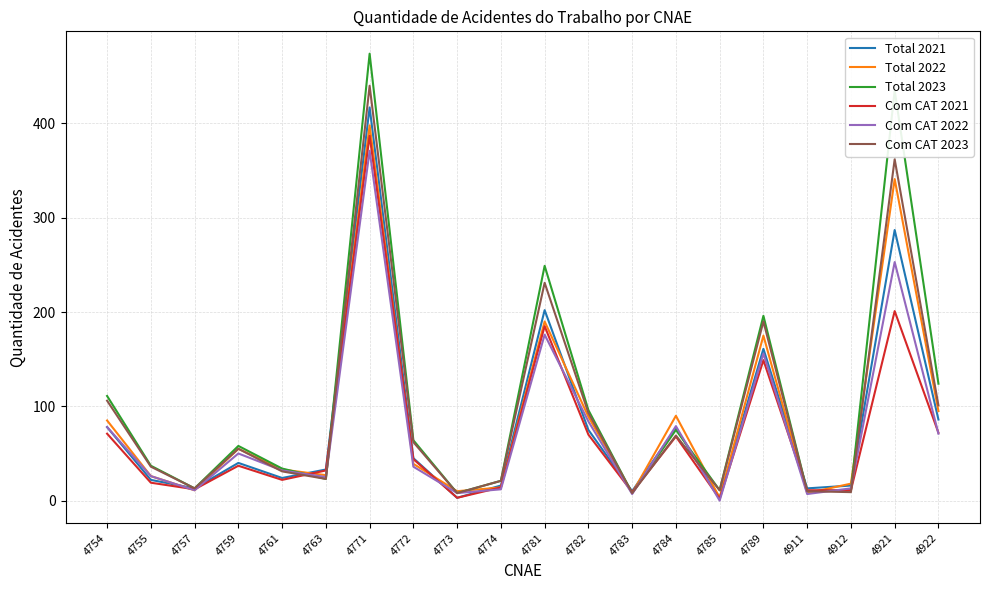

At which category is the sum across all series the highest?

4771